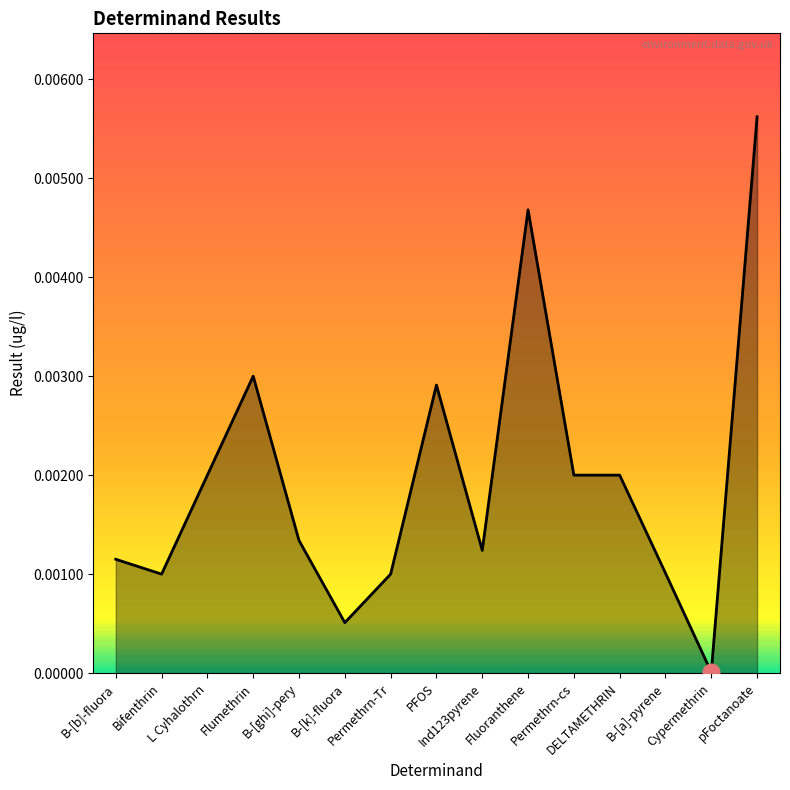

At which category does the data reach its first local valley?

Bifenthrin